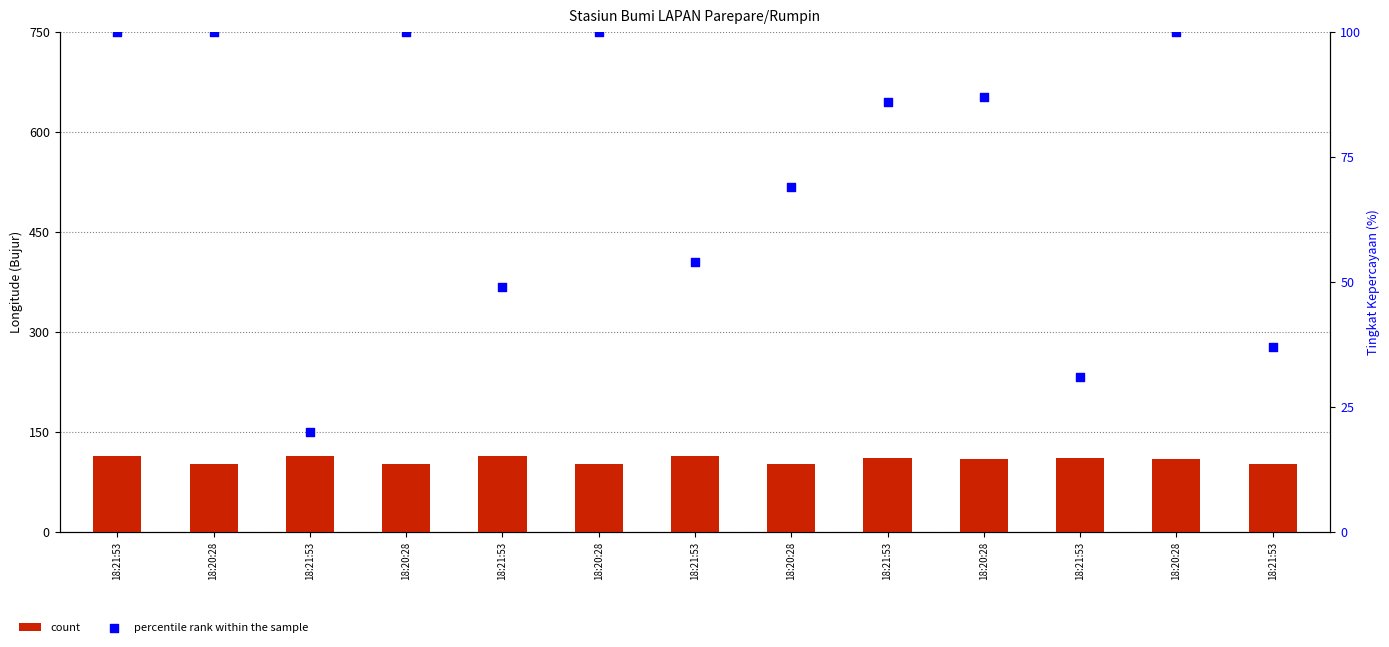

Which series has the largest total across all categories?

count